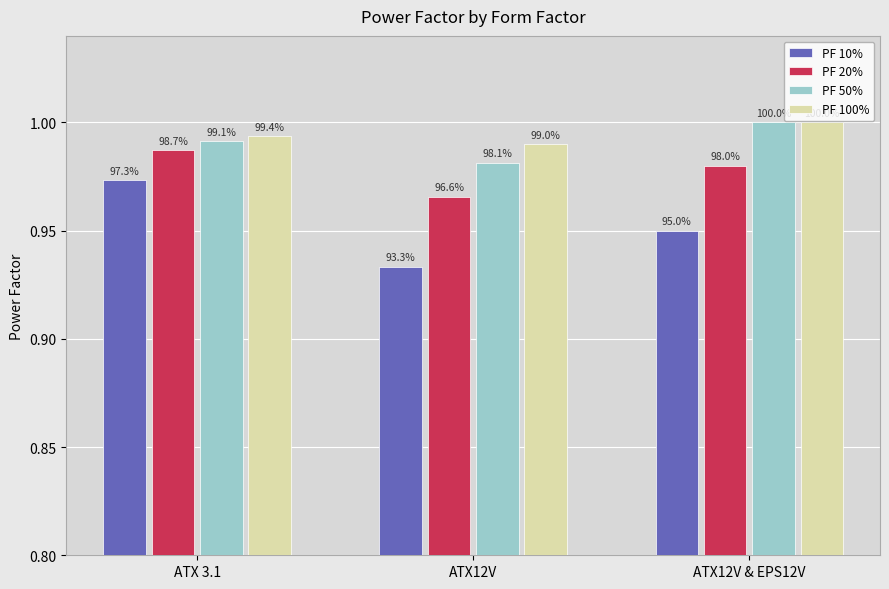

What is the value of the PF 100% bar at the 3rd from the left?

1.0